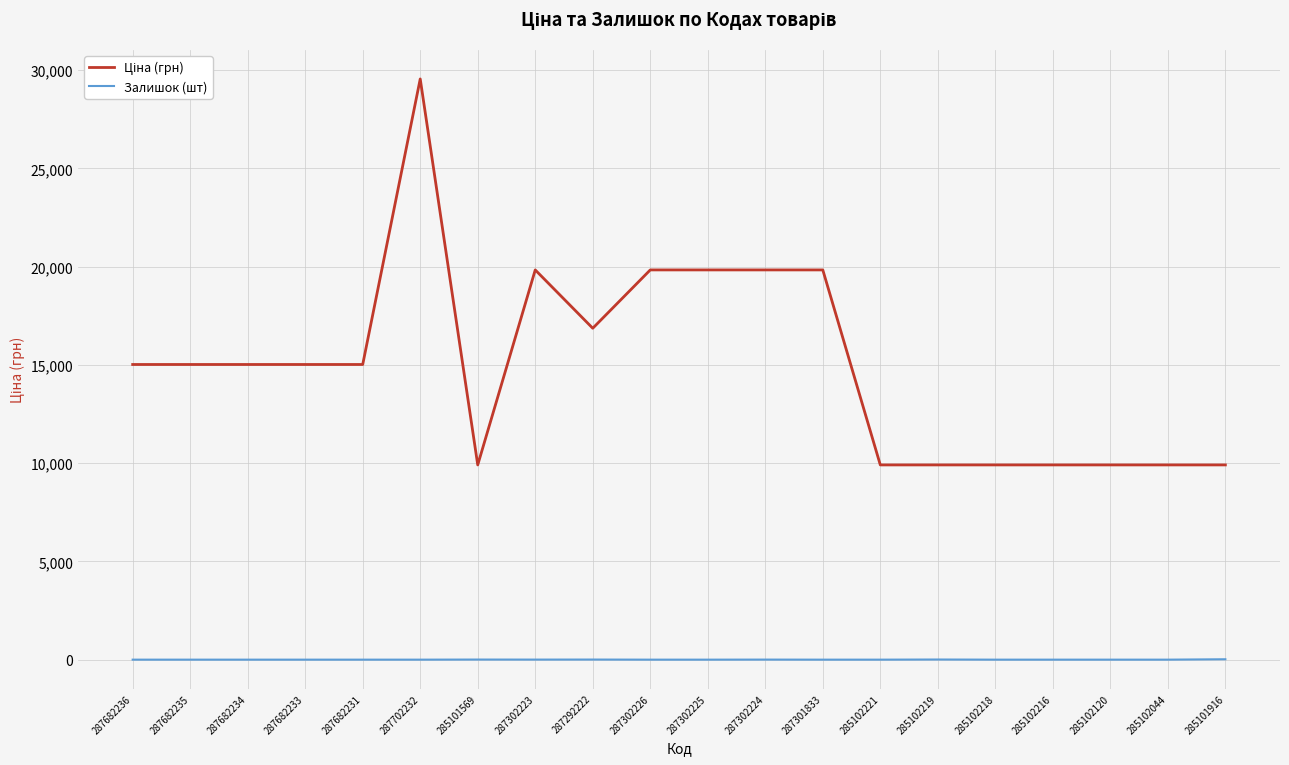

What is the spread (max minus min) of values at 287682236?

15019.2